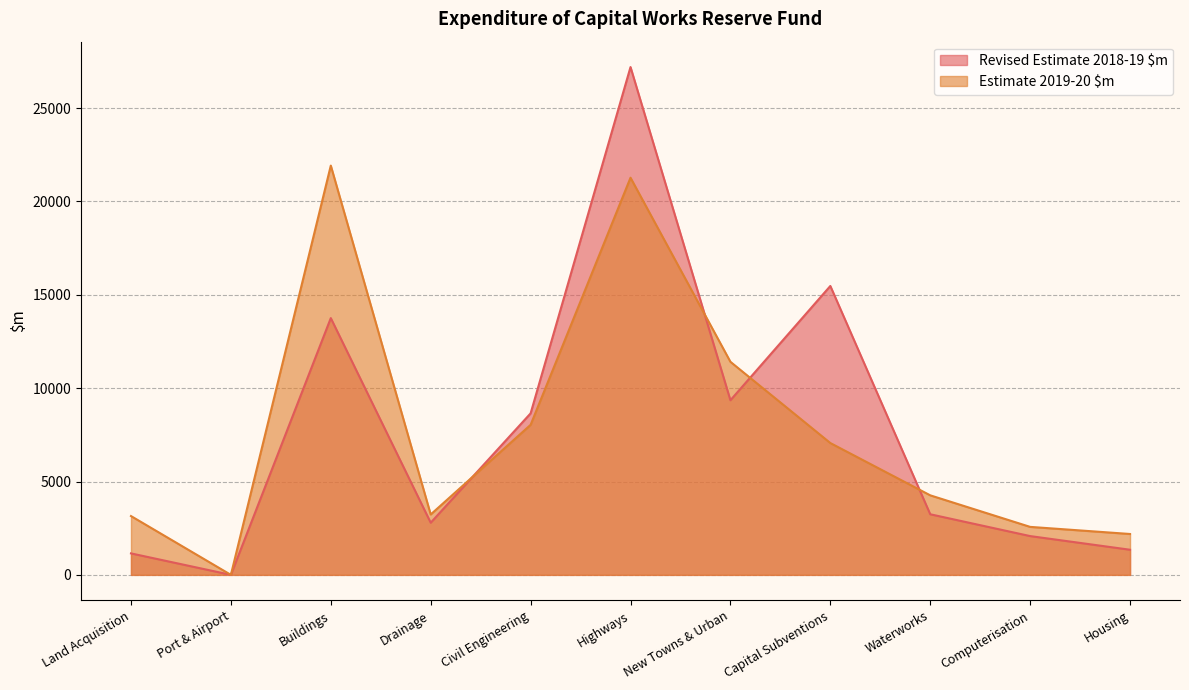

Which has a higher value, Civil Engineering or Land Acquisition?

Civil Engineering